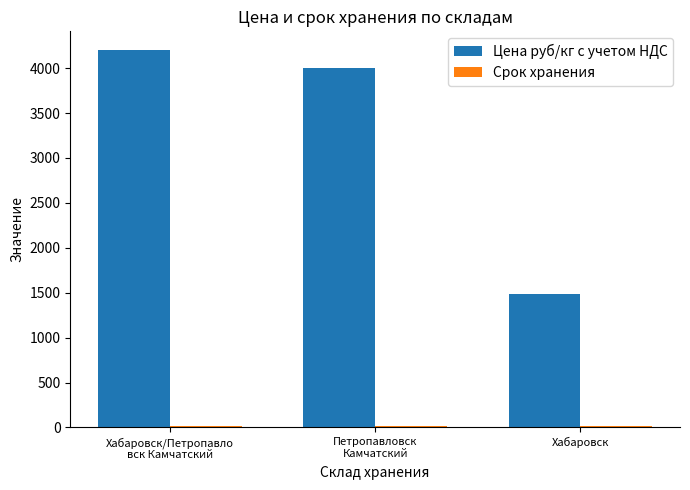

Count the number of data series in this chart.

2